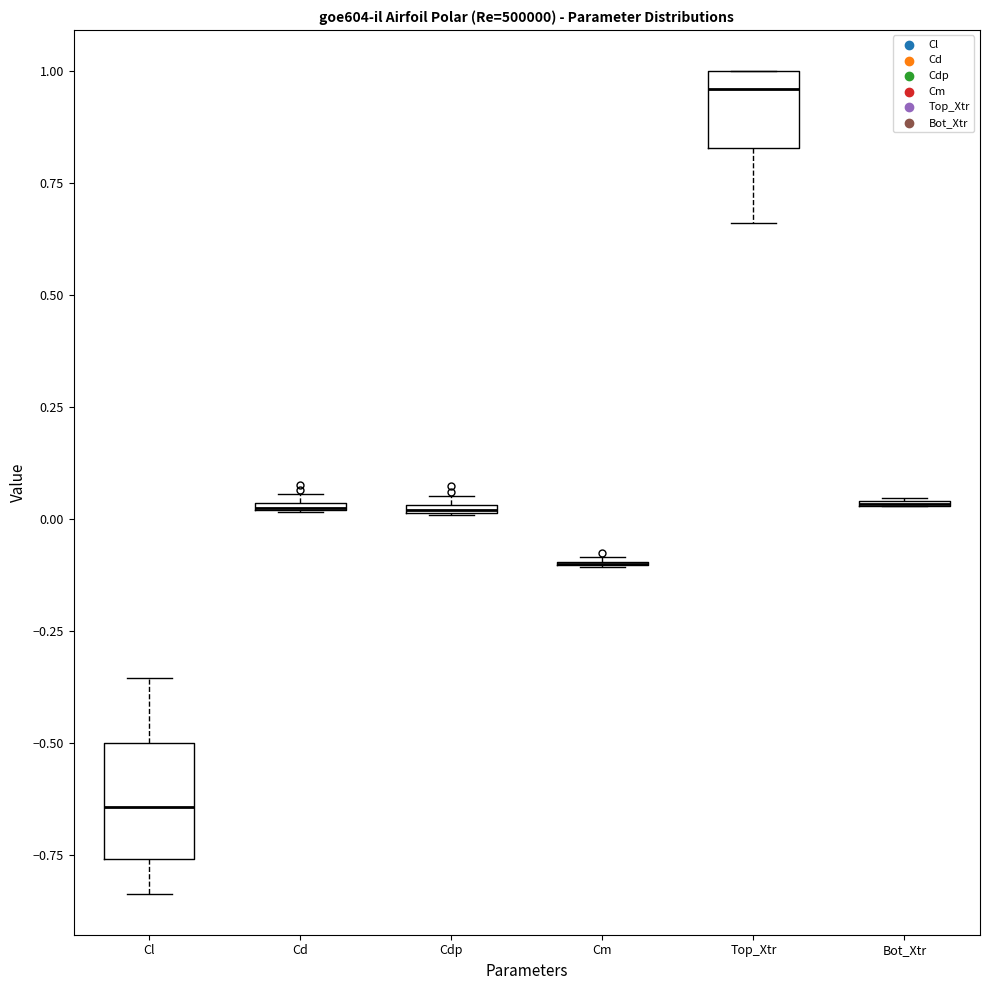

Comparing the boxes themselves (not the whiskers), which one is the tallest?

Cl